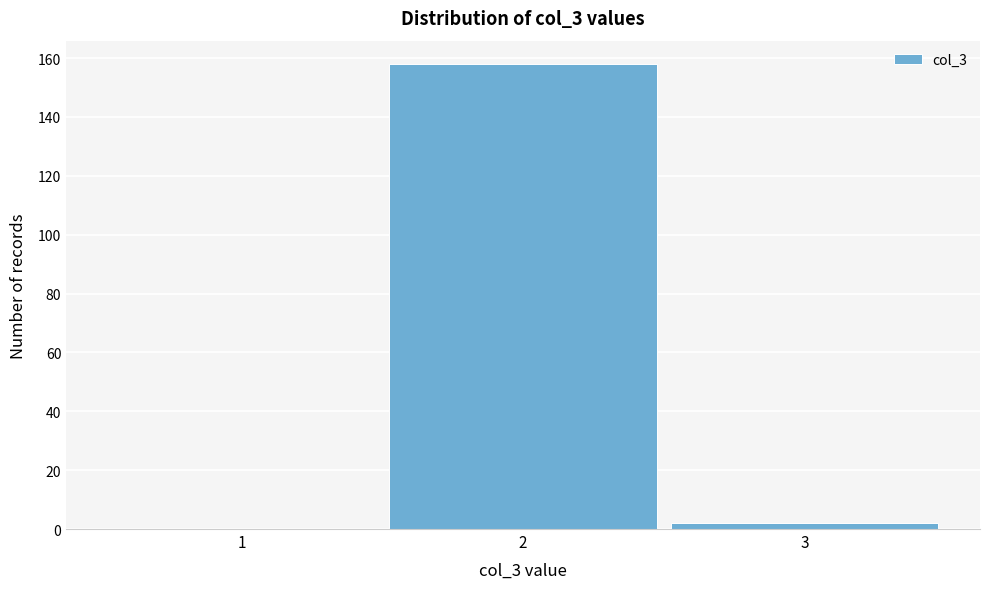

Reading left to right, transcribe this chart: for each bar, give the range it covers on the x-axis and its height. The values are not printed on the chart, so give them approximately, as read against the axis.

0.5 to 1.5: 0
1.5 to 2.5: 158
2.5 to 3.5: 2